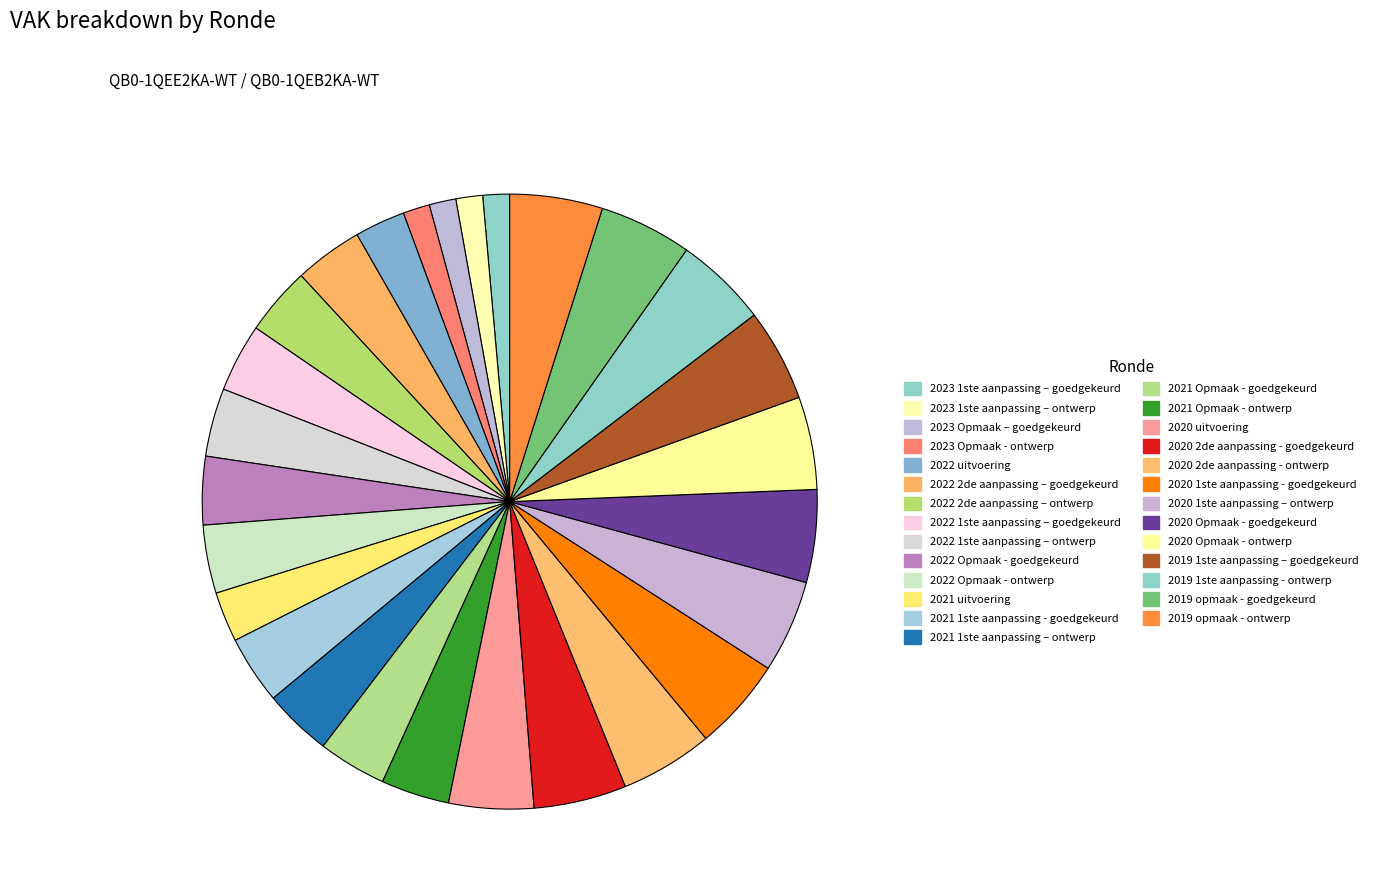

Is it true that 2021 Opmaak - ontwerp is 4% of the pie?

True